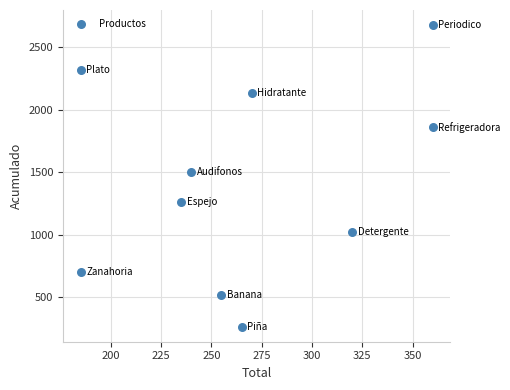

What Y value in the scatter plot is closest to 1470?

1500